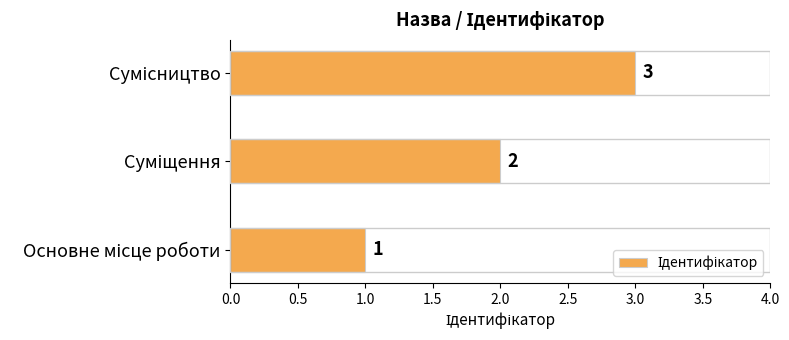

Count the number of data series in this chart.

1